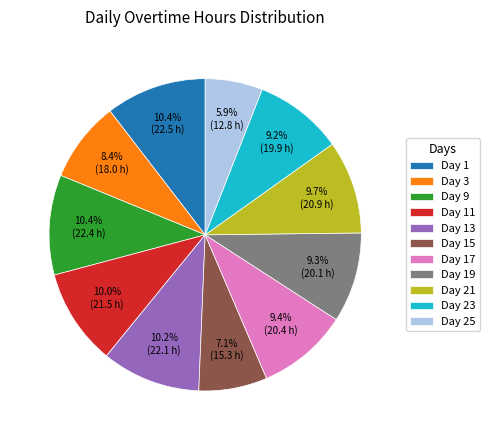

How many segments does this pie chart have?

11